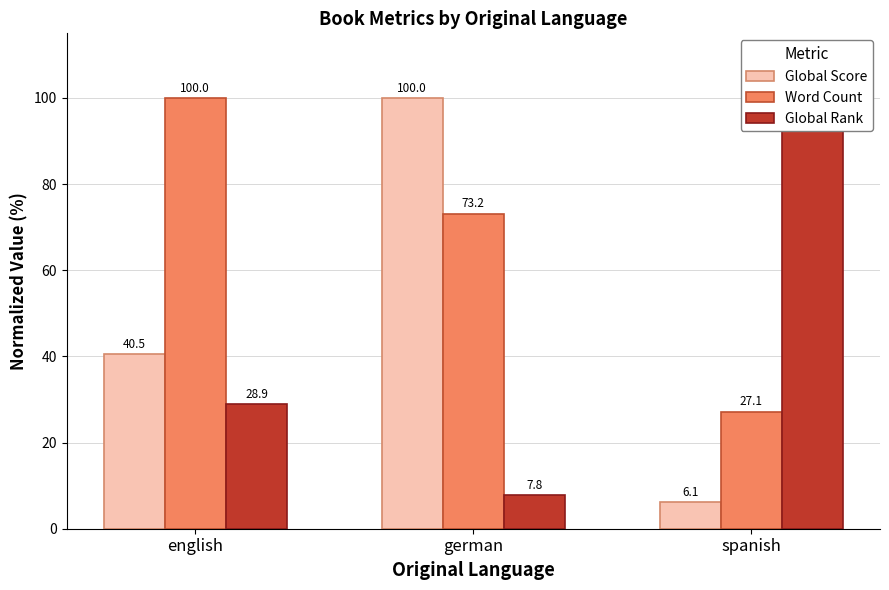

List the series in order of their overall mean, lowest first.

Global Rank, Global Score, Word Count